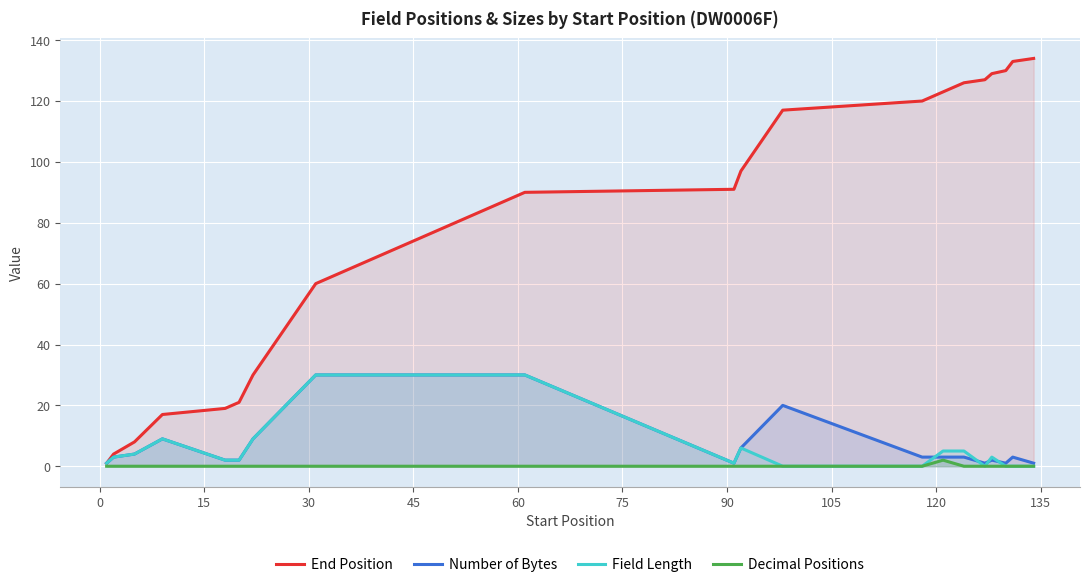

True or false: End Position has more than 1 points higher than both neighbors.

False